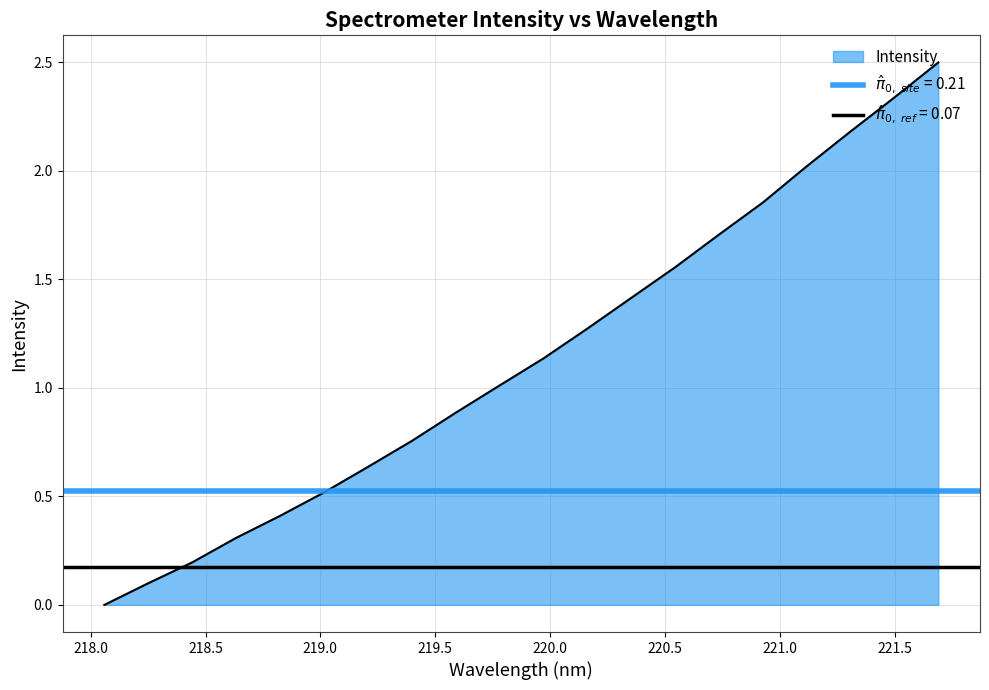

What is the sum of all values?

22.8